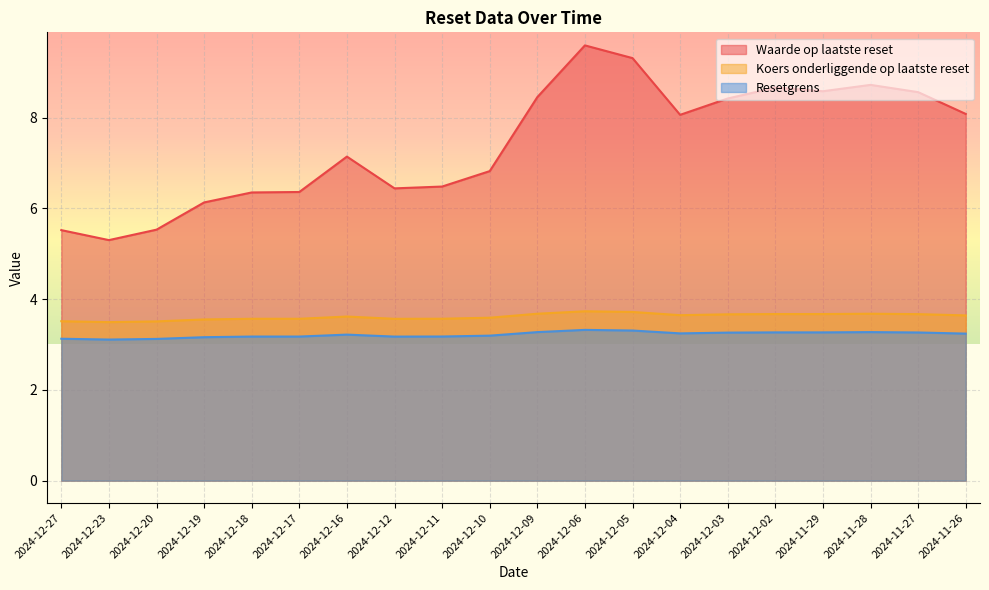

Where is the first local minimum for Resetgrens?

2024-12-23